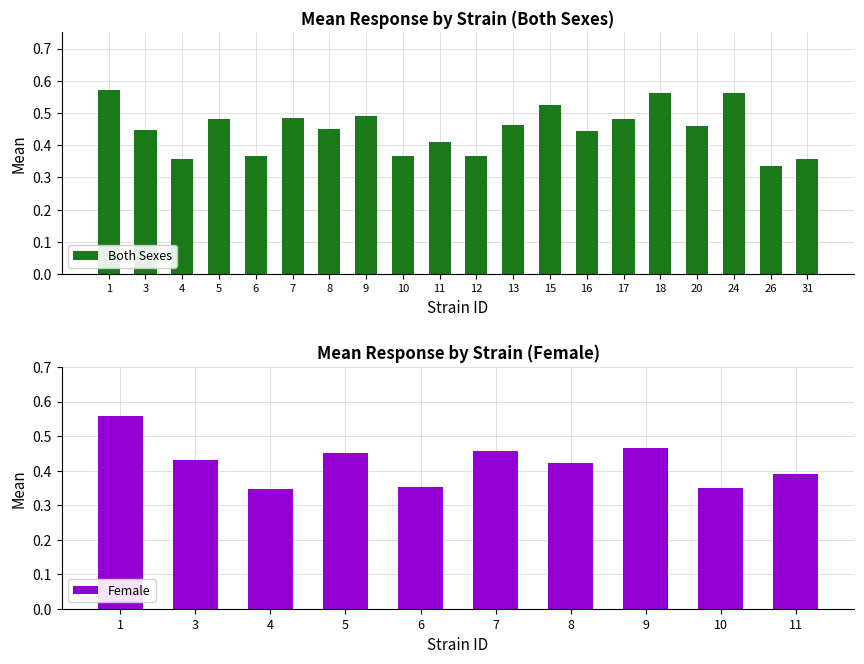

Reading left to right, transcribe all the data shown in this chart.

1=0.6	3=0.4	4=0.4	5=0.5	6=0.4	7=0.5	8=0.5	9=0.5	10=0.4	11=0.4	12=0.4	13=0.5	15=0.5	16=0.4	17=0.5	18=0.6	20=0.5	24=0.6	26=0.3	31=0.4